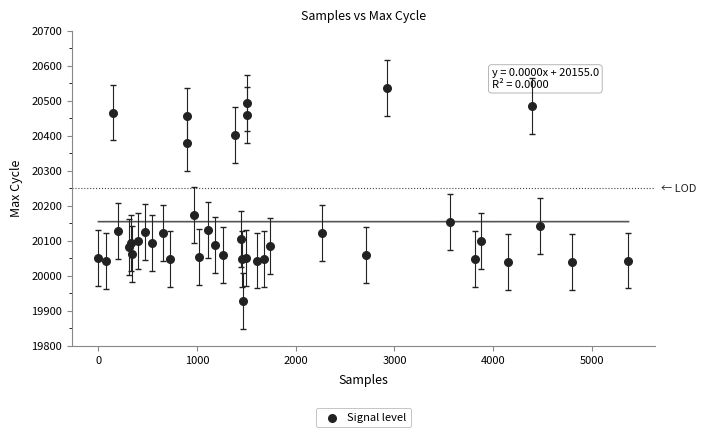

What Y value in the scatter plot is closest to 20232?

20173